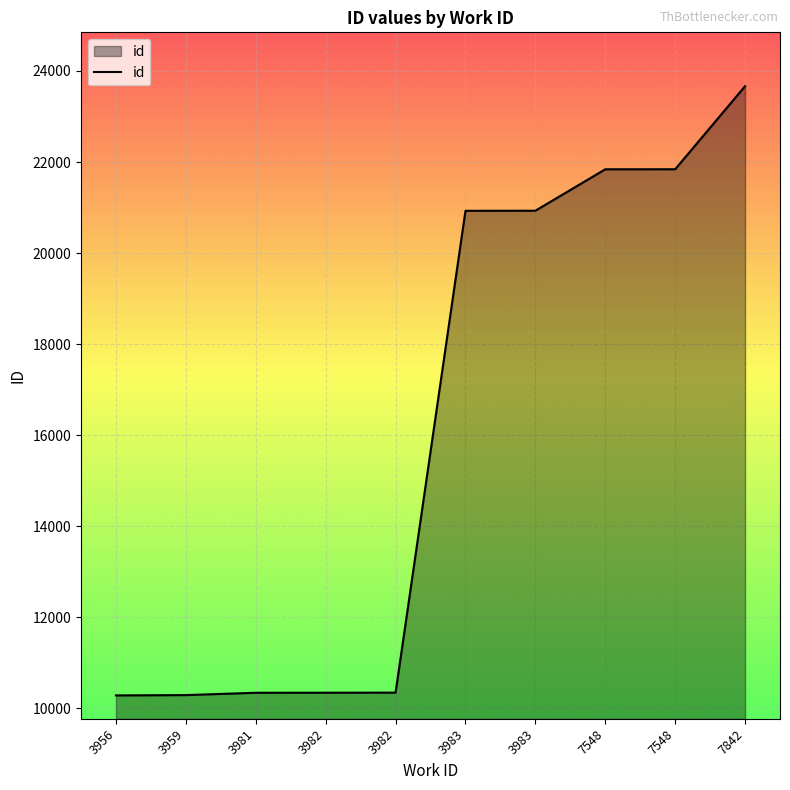

What is the sum of all values?

160819